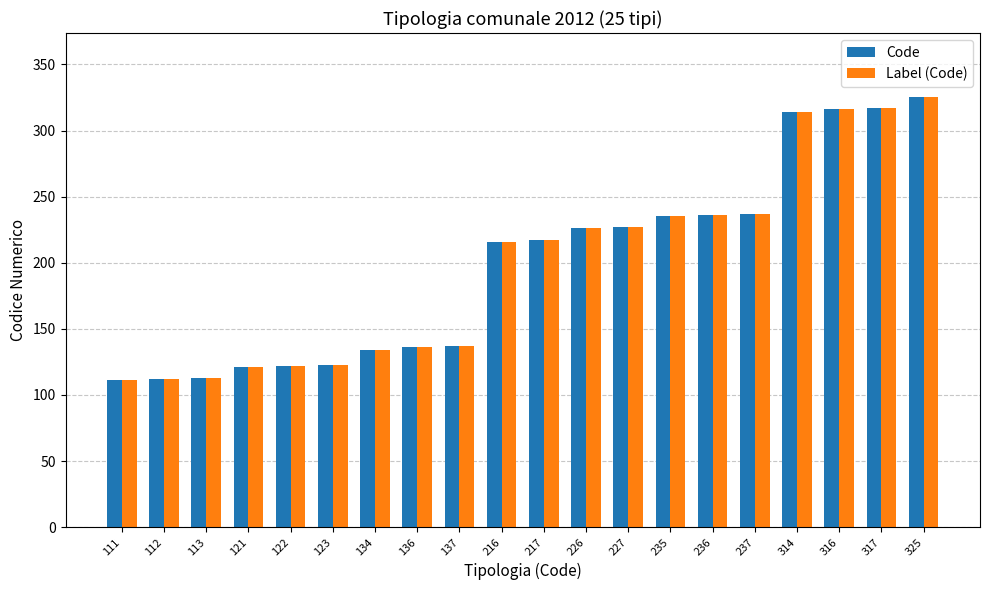

At which category is the sum across all series the highest?

325